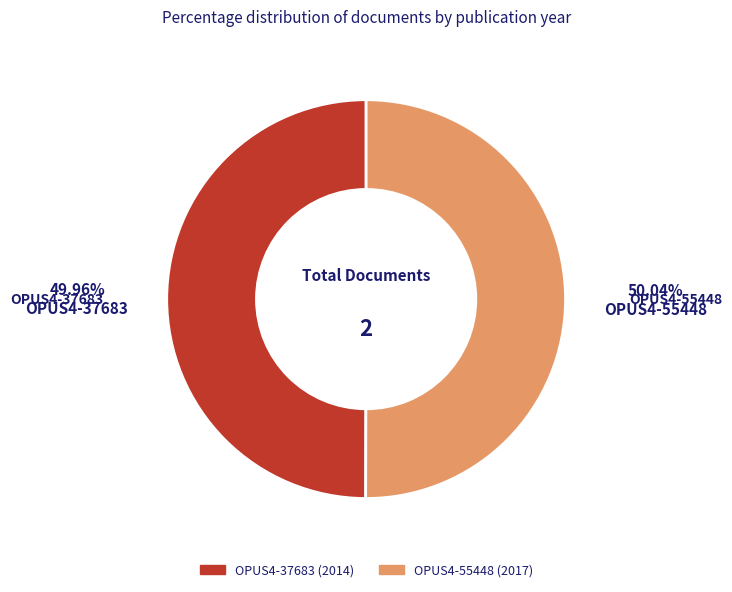

Is the sum of OPUS4-37683 and OPUS4-55448 greater than half?

Yes